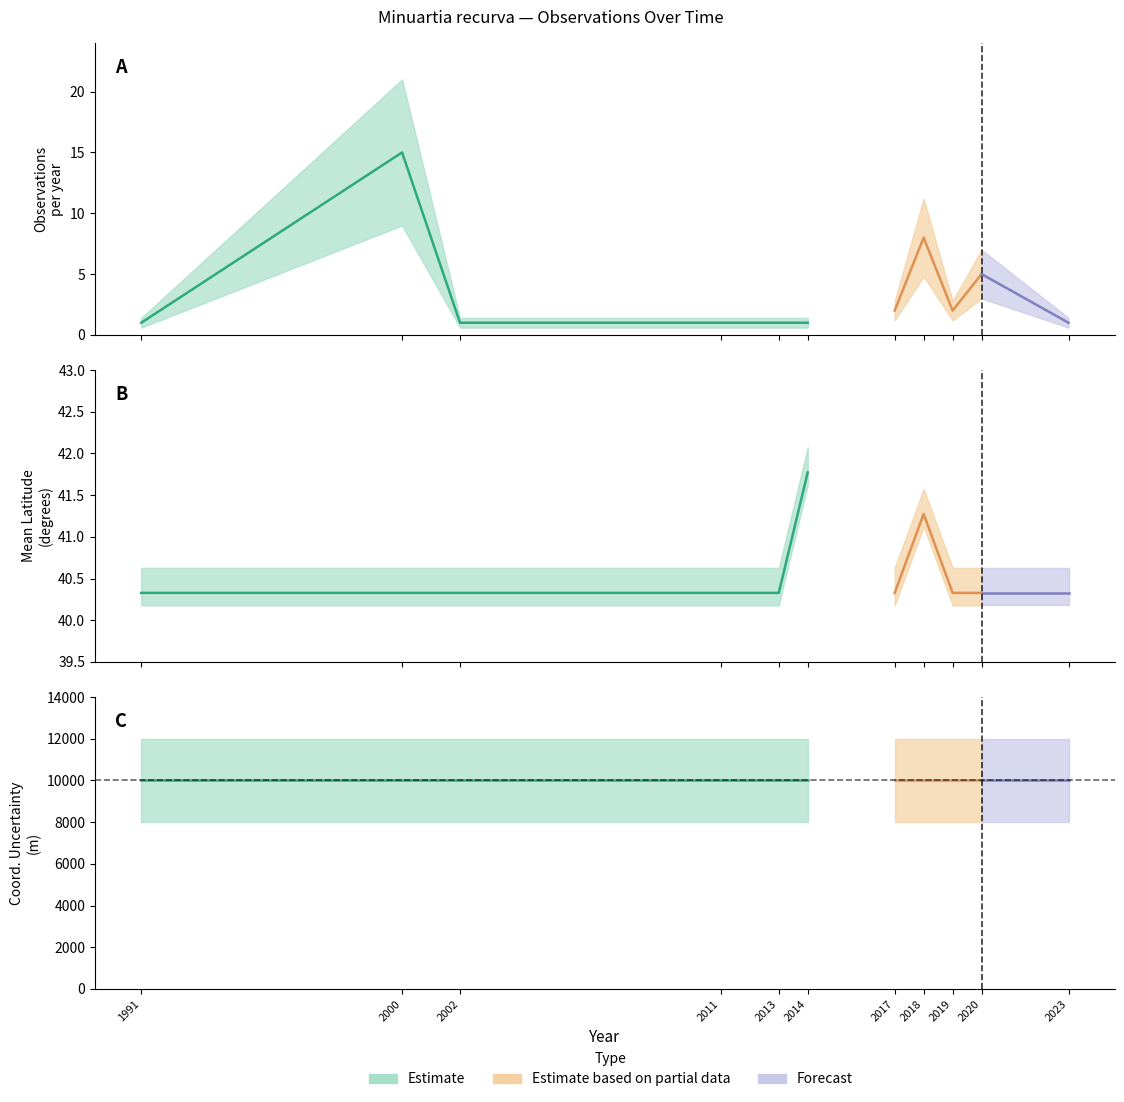

True or false: coordinateuncertaintyinmeters and latitude intersect in this chart.

False